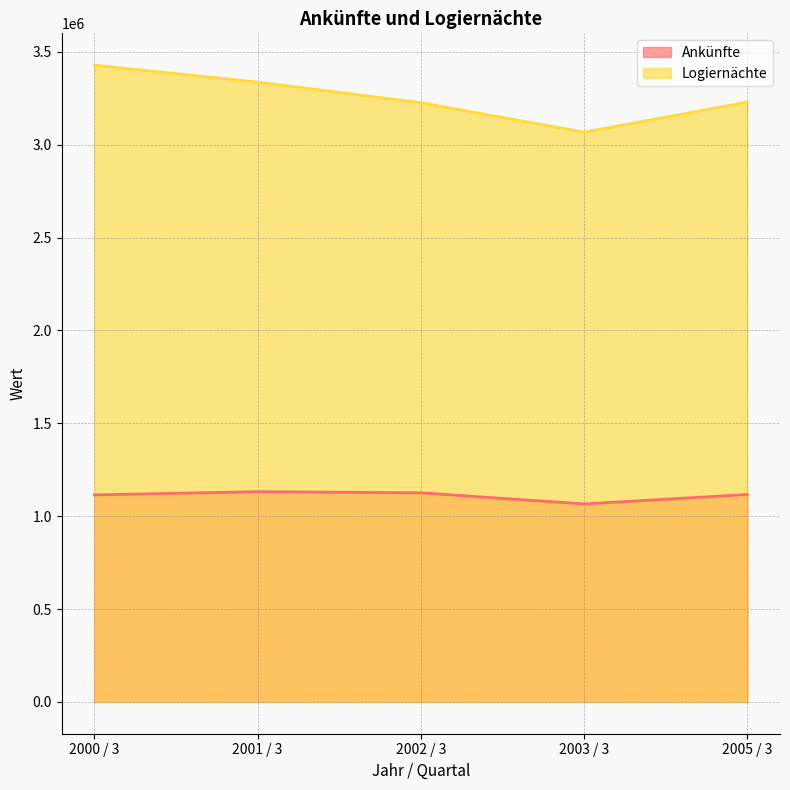

Which has a higher value, 2000 / 3 or 2001 / 3?

2001 / 3